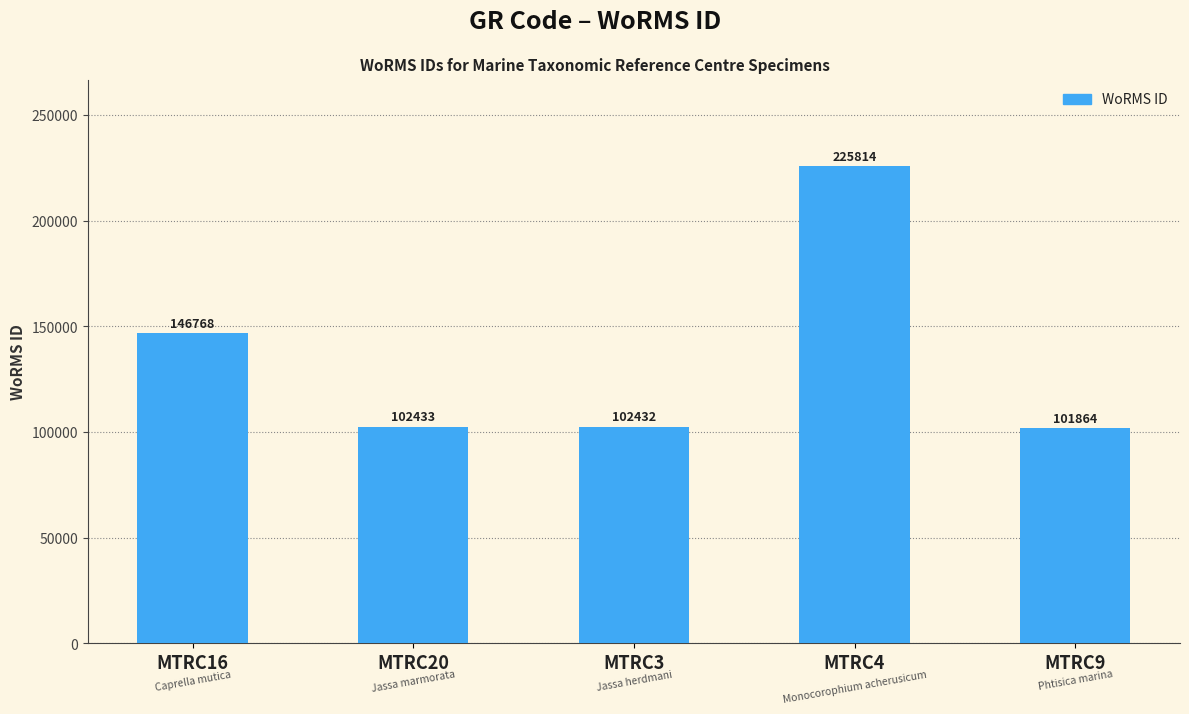

What is the average value?

135862